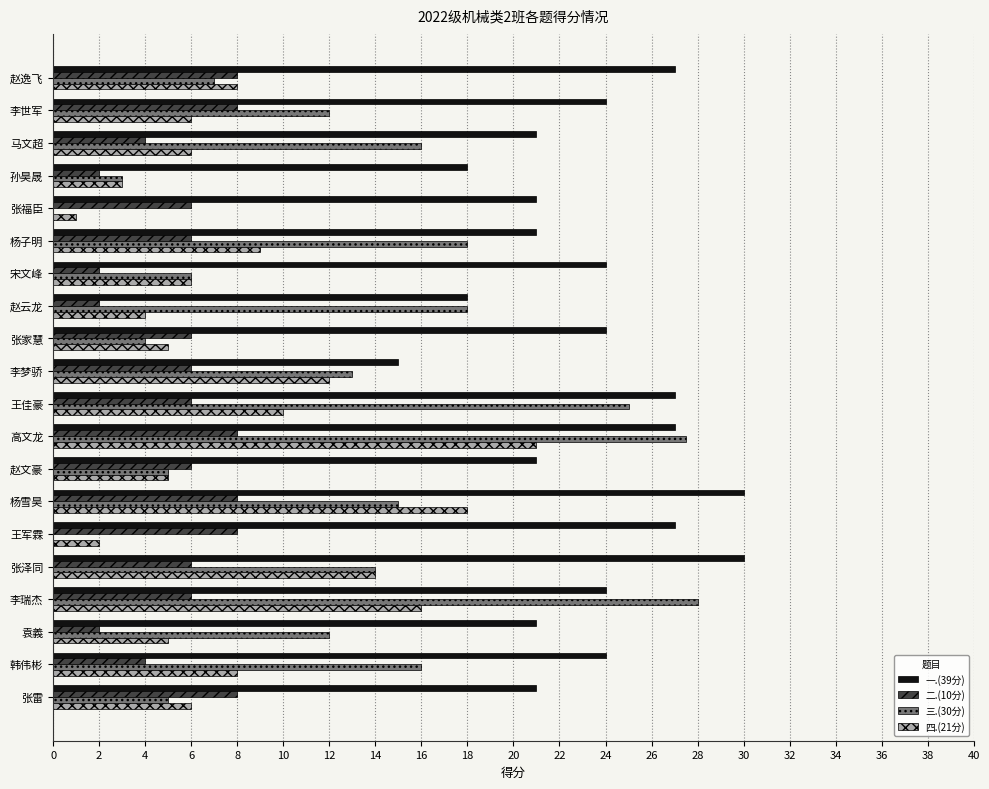

What is the greatest value displayed?

30.0